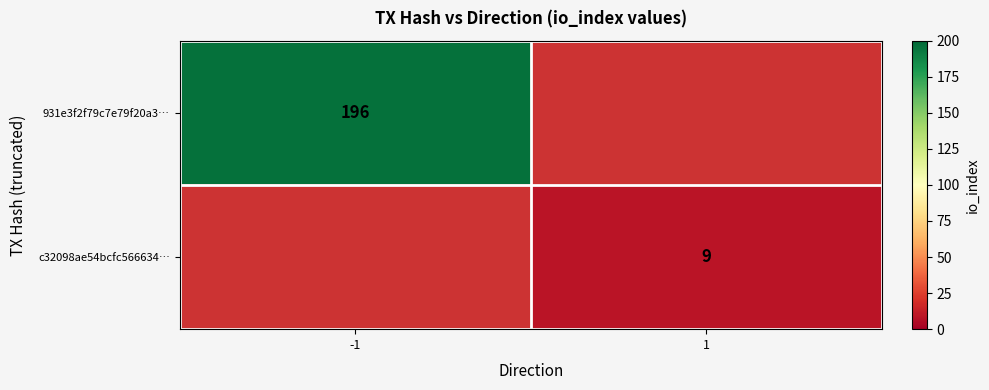

How many categories are shown in the chart?

2